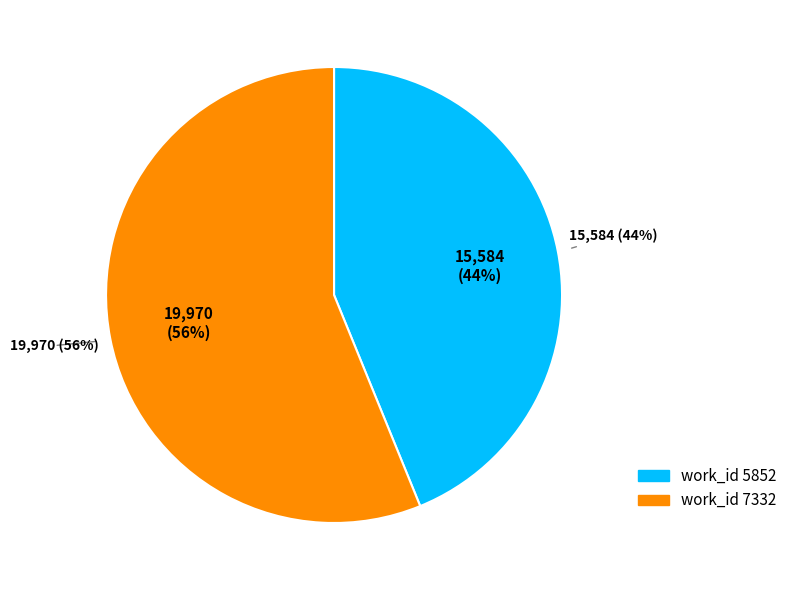

Between 7332 and 5852, which is larger?

7332